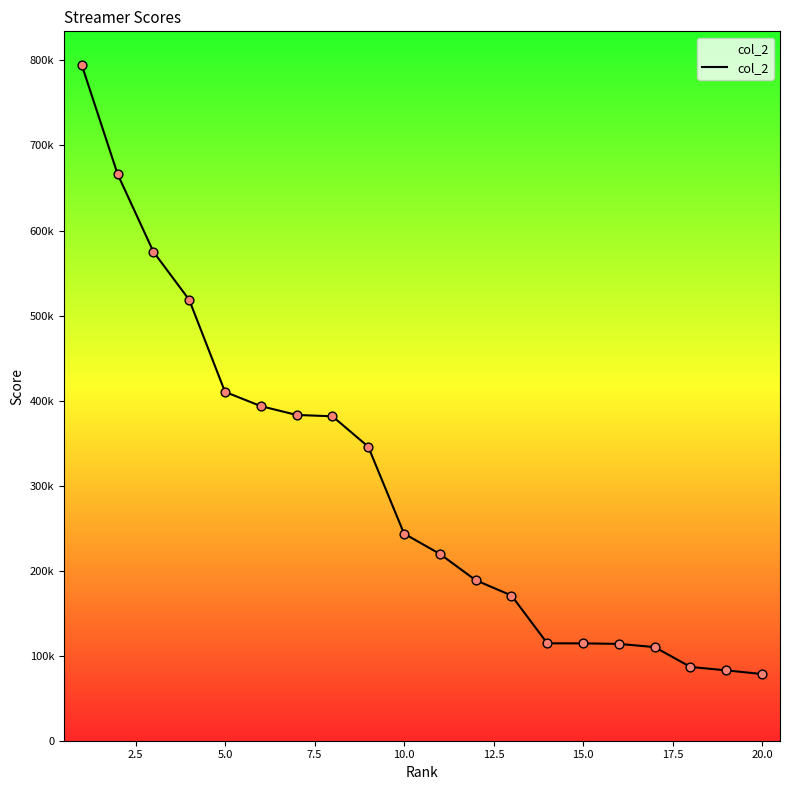

Does the chart have visible grid lines?

No